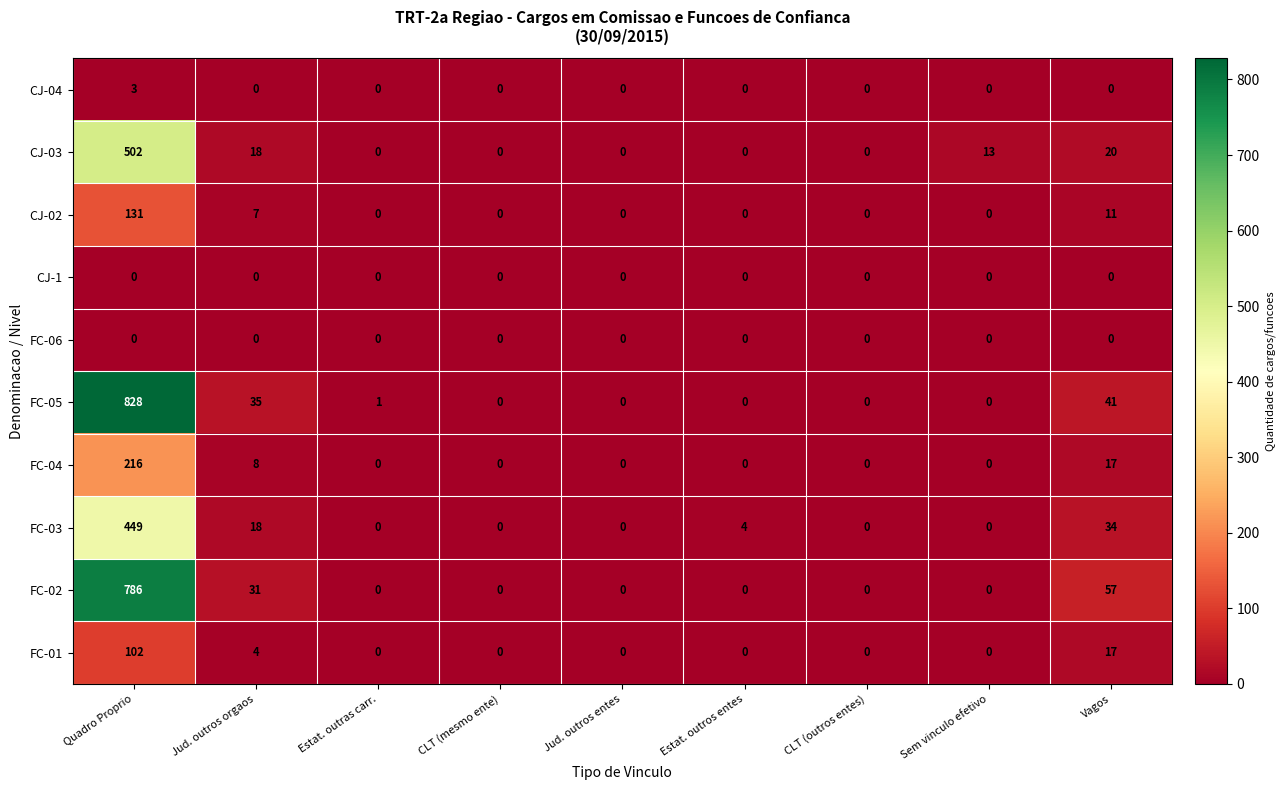

At how many categories does at least one series exceed 807?

1